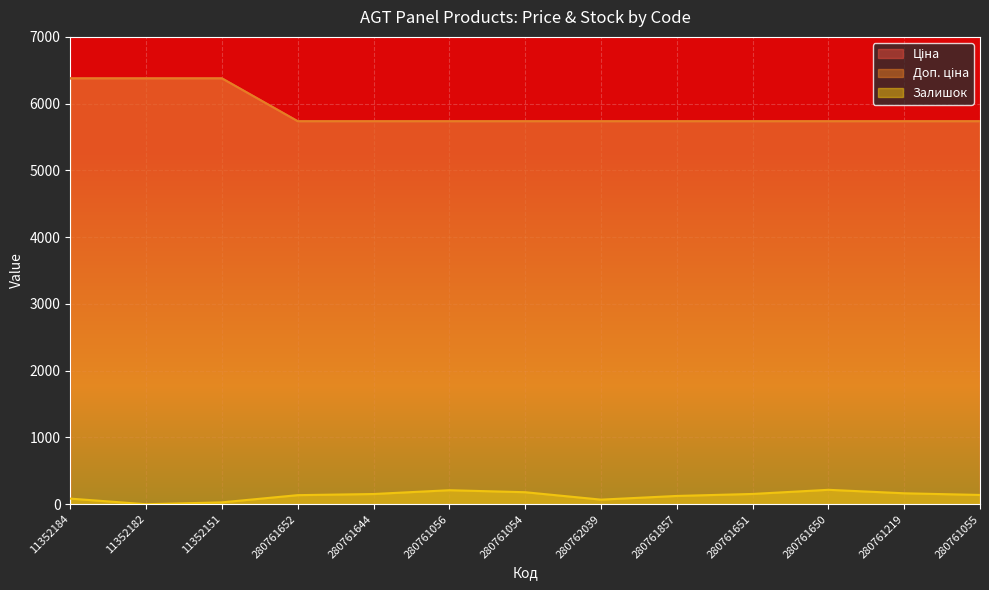

True or false: Доп. ціна has more than 0 points higher than both neighbors.

False